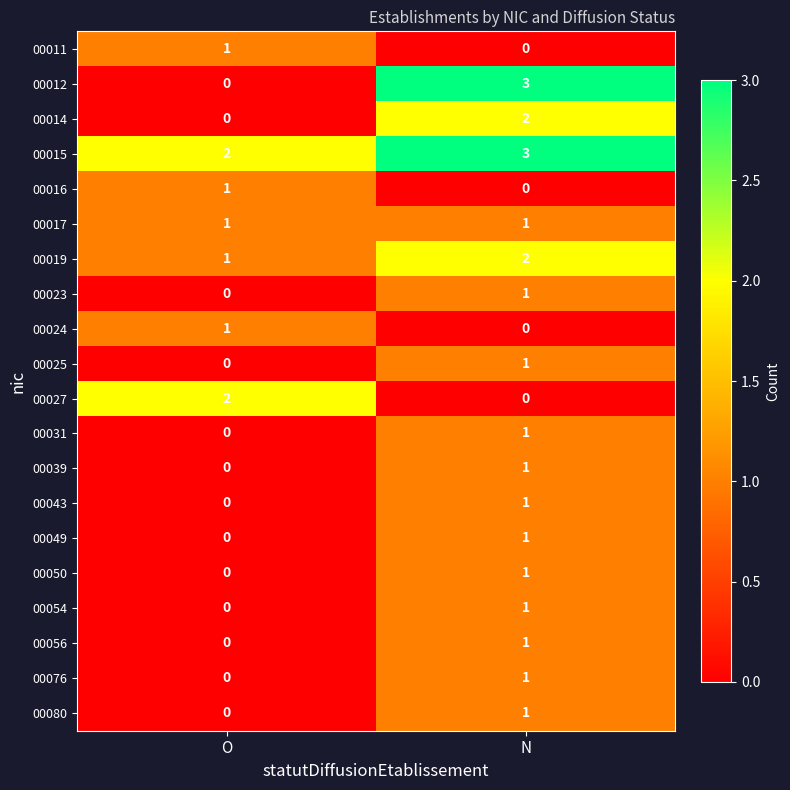

How many series are shown in this chart?

20